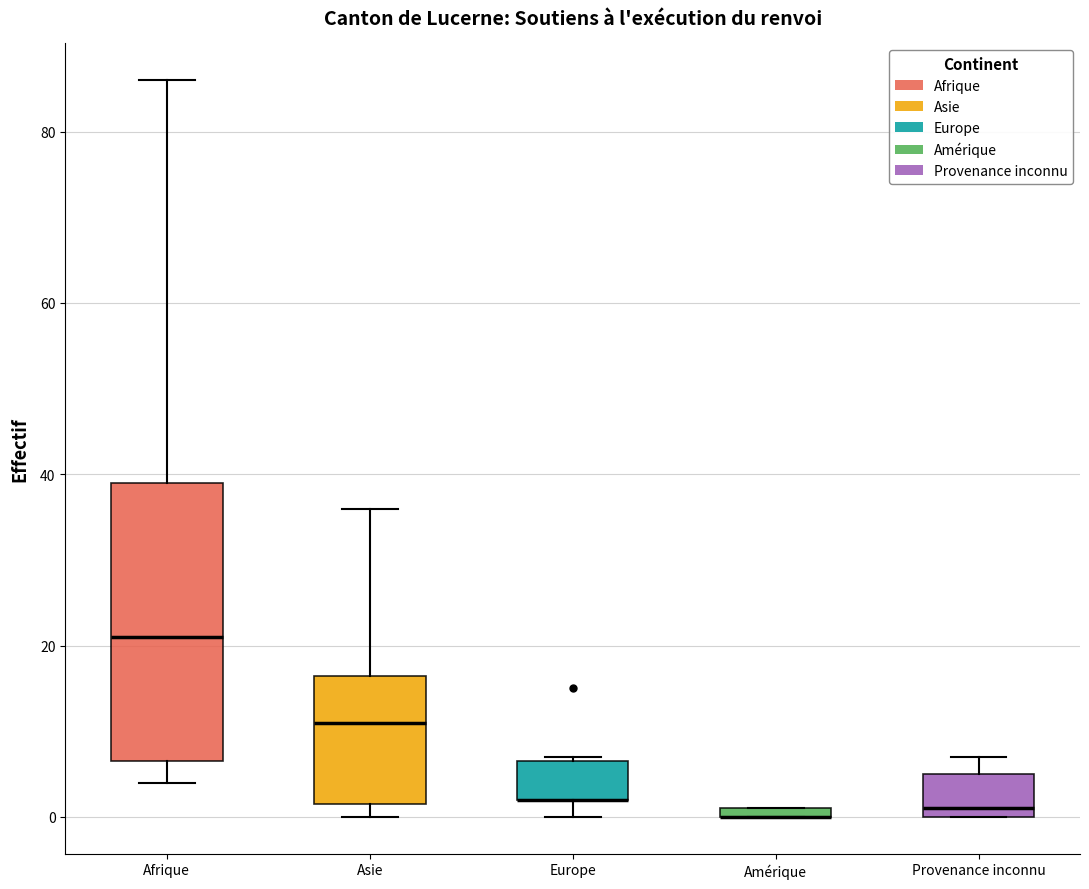

Where is the upper edge of the box for Amérique on the y-axis? The values are not printed on the chart, so give them approximately, as read against the axis.

2